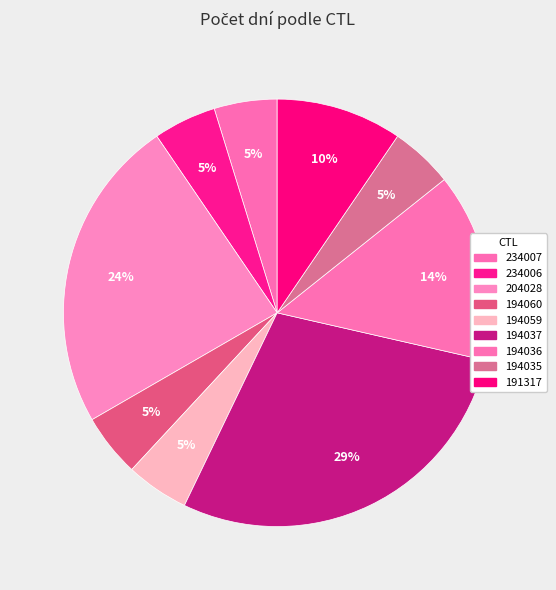

Count the number of slices in the pie.

9